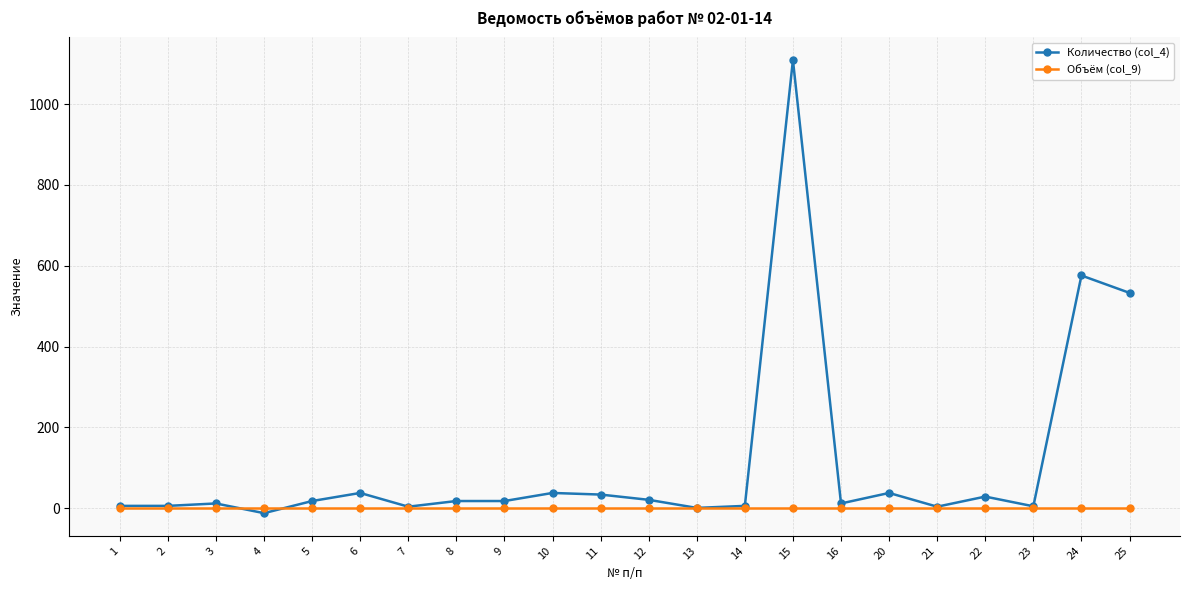

Rank the series by their maximum value, from highest to lowest.

Количество (col_4), Объём (col_9)